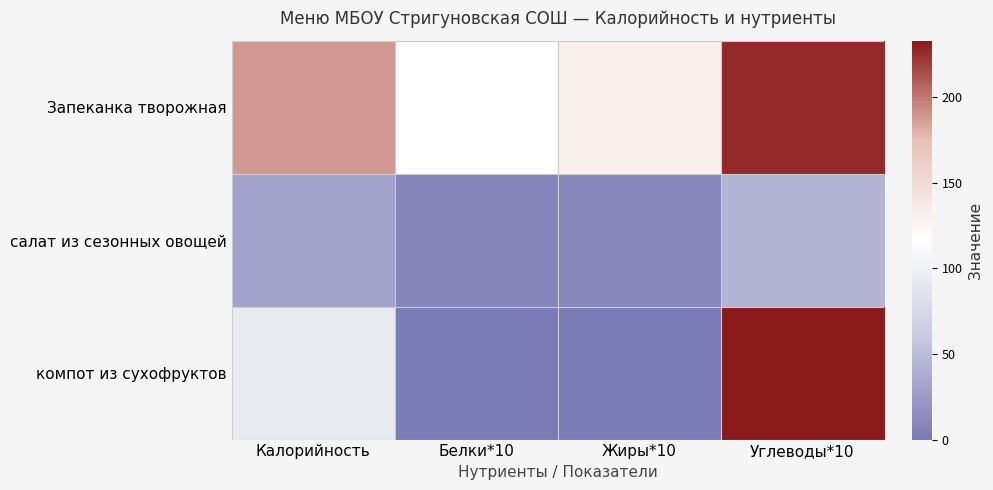

Reading left to right, transcribe all the data shown in this chart.

Запеканка творожная: Калорийность=188.2	Белки*10=116.6	Жиры*10=129.8	Углеводы*10=227.3
салат из сезонных овощей: Калорийность=30.1	Белки*10=9.0	Жиры*10=10.0	Углеводы*10=43.0
компот из сухофруктов: Калорийность=92.9	Белки*10=0.0	Жиры*10=0.0	Углеводы*10=233.0